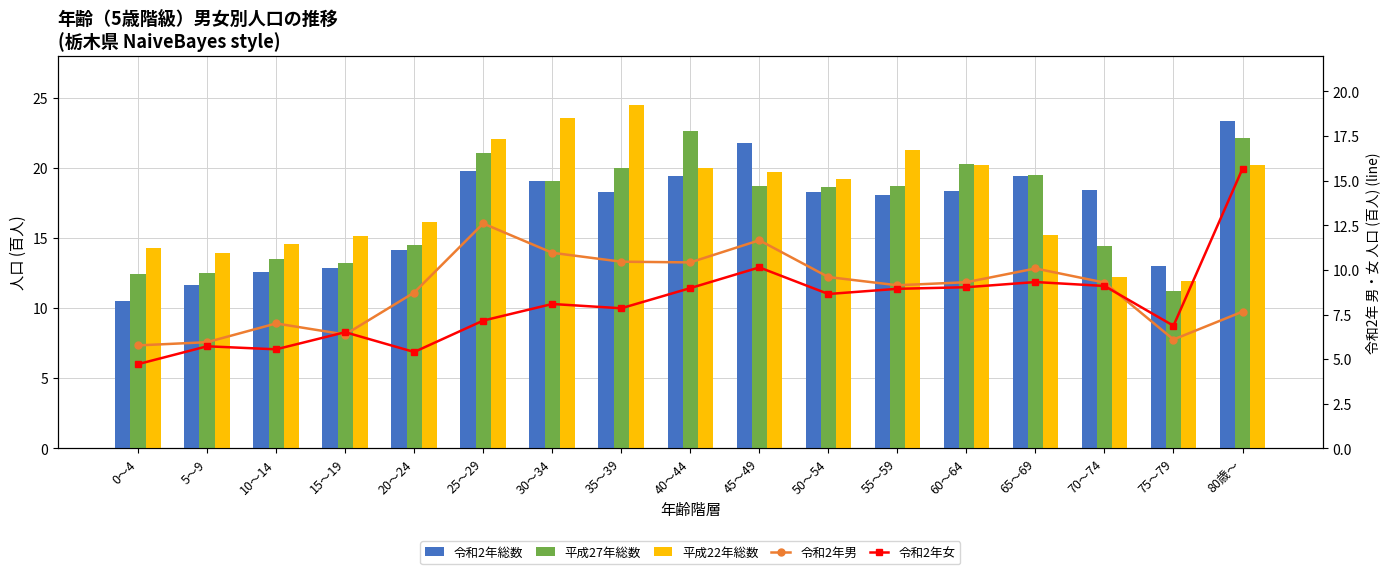

True or false: 平成22年総数 has a value of 6.5 at 25～29.

False